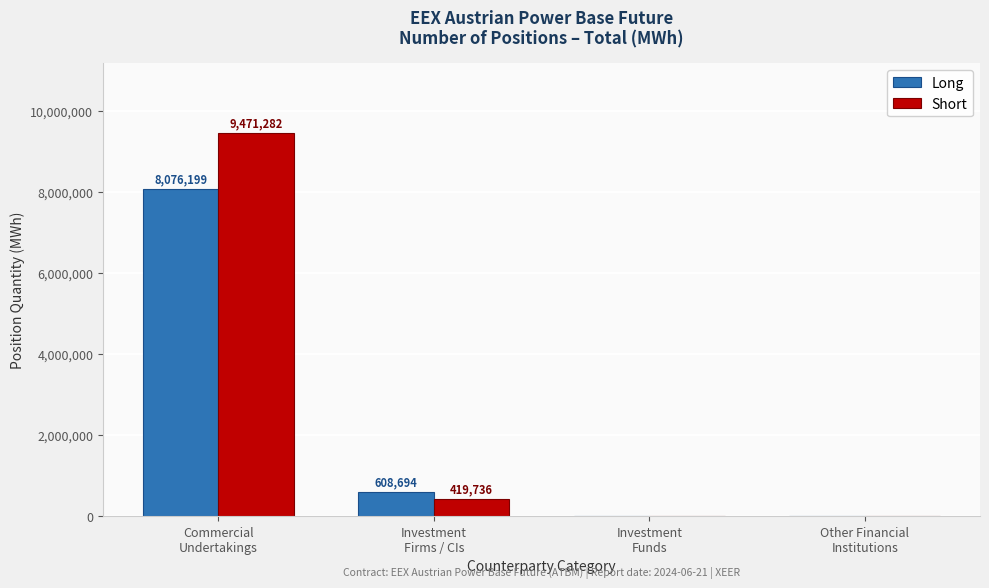

What are all the series names shown in the legend?

Long, Short